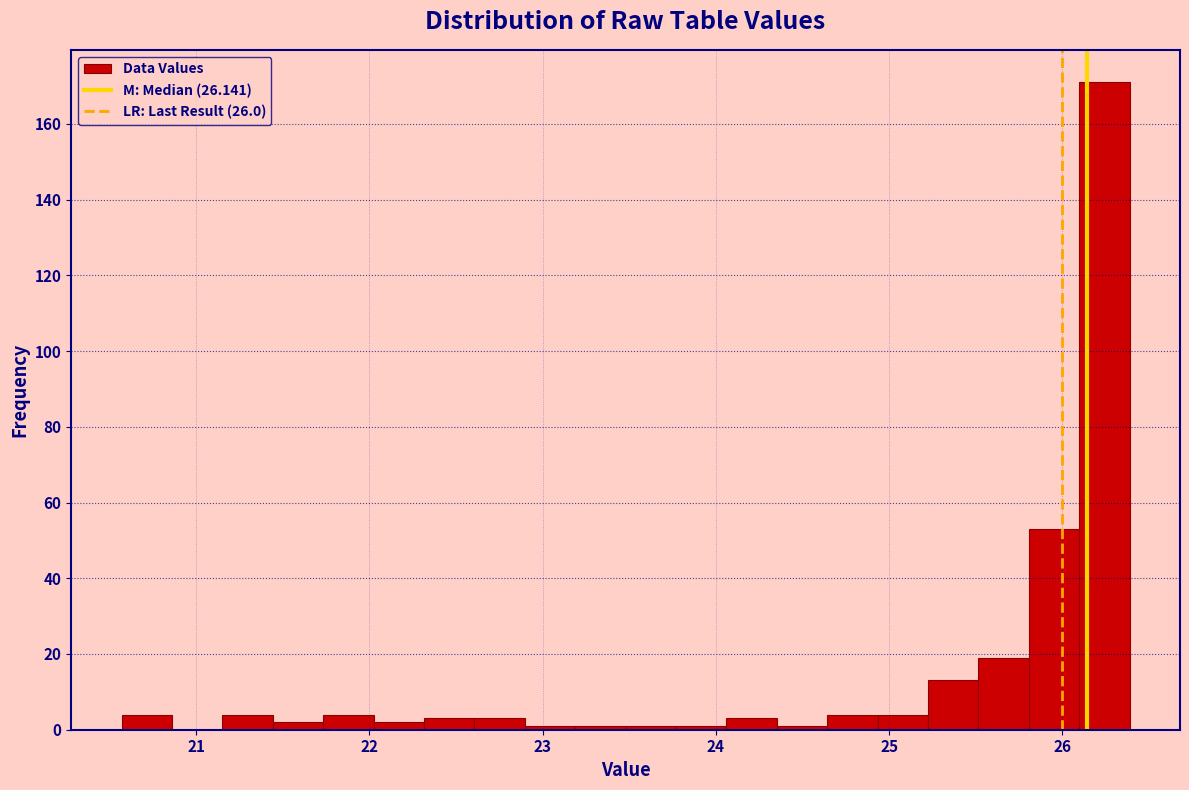

Around what value on the x-axis is the tallest bar? Give the approximate position of its centre, as read against the axis.

26.2